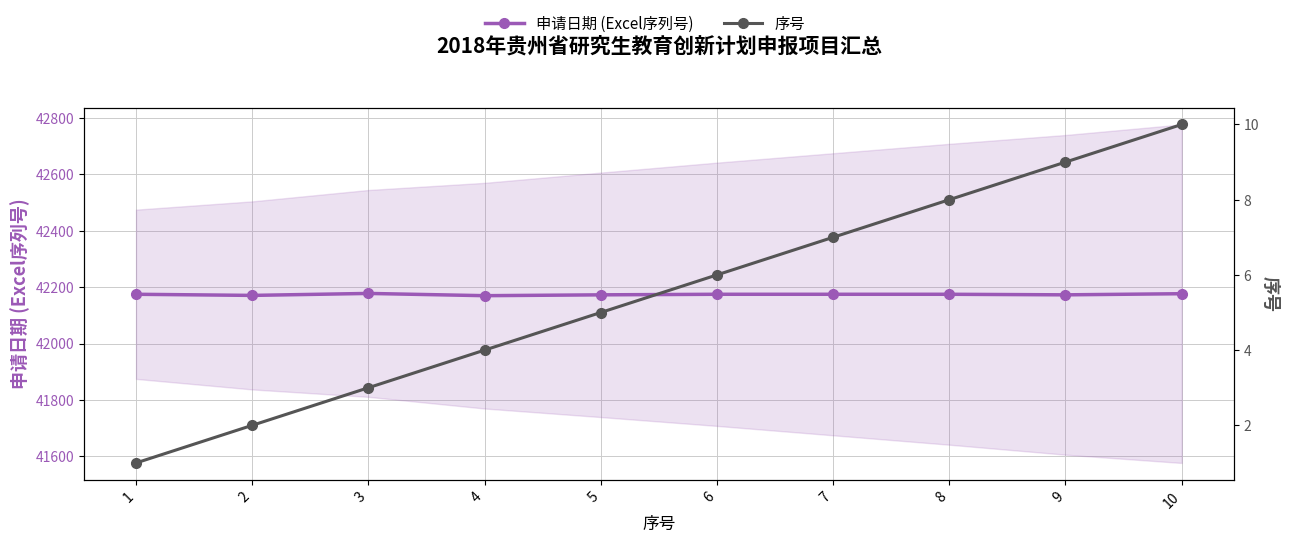

Reading right to left, what are all the values shown in this chart?

申请日期 (Excel序列号): 10=42177	9=42173	8=42175	7=42175	6=42175	5=42173	4=42170	3=42178	2=42171	1=42175
序号: 10=10	9=9	8=8	7=7	6=6	5=5	4=4	3=3	2=2	1=1